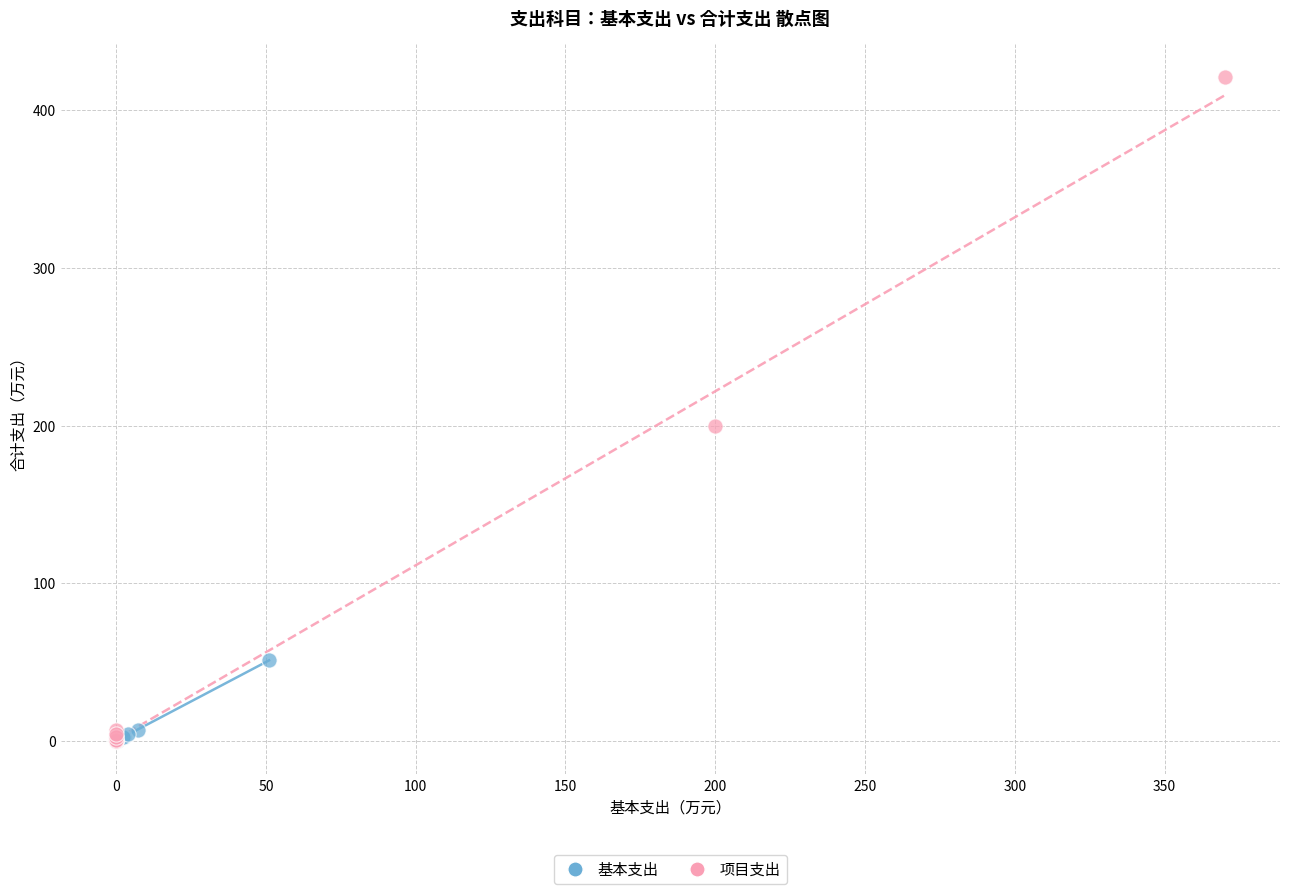

Which series has the largest Y range (max minus min)?

项目支出